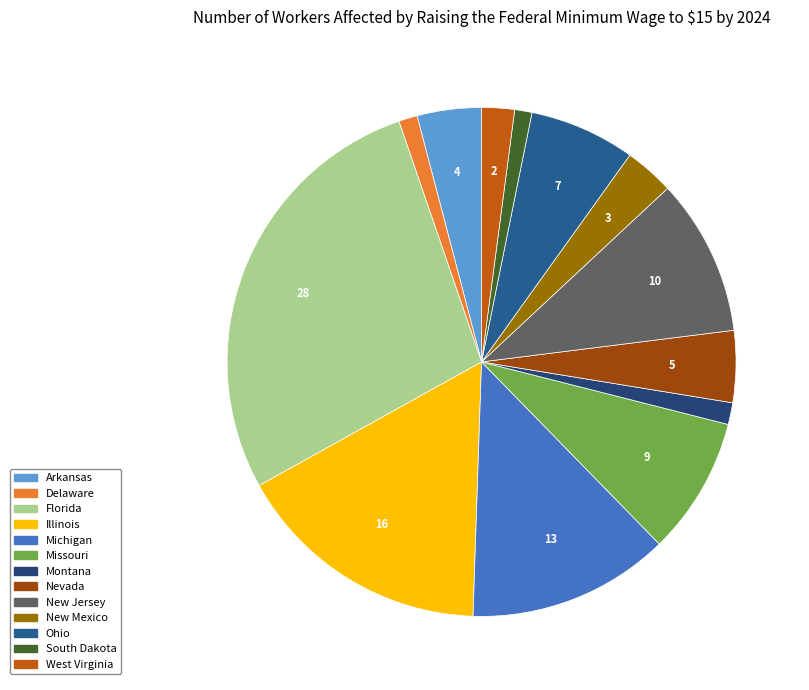

Count the number of slices in the pie.

13